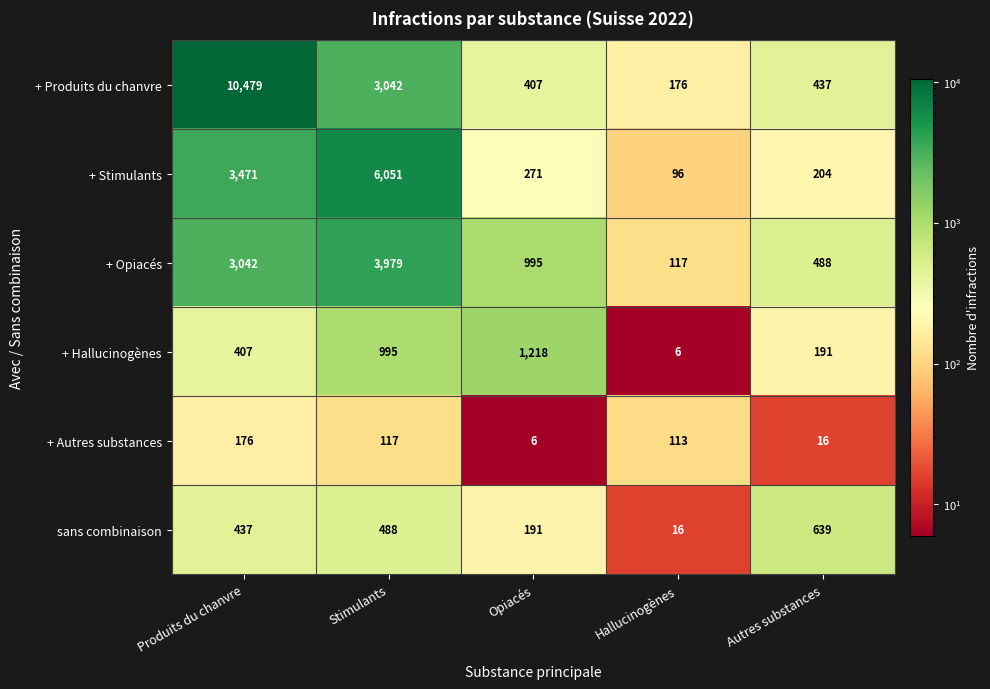

The + Opiacés series shows 2543 at Stimulants. True or false?

False